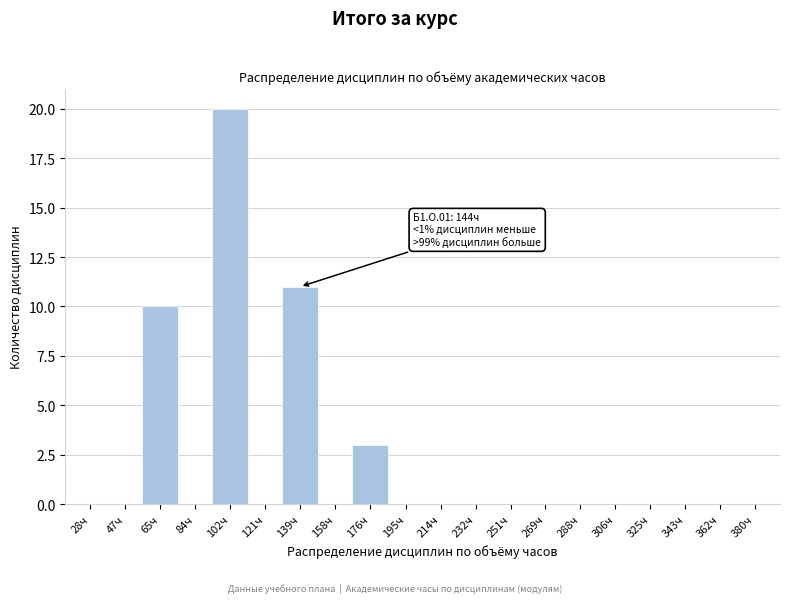

Reading left to right, what are all the values shown in this chart?

28ч=0	47ч=0	65ч=10	84ч=0	102ч=20	121ч=0	139ч=11	158ч=0	176ч=3	195ч=0	214ч=0	232ч=0	251ч=0	269ч=0	288ч=0	306ч=0	325ч=0	343ч=0	362ч=0	380ч=0